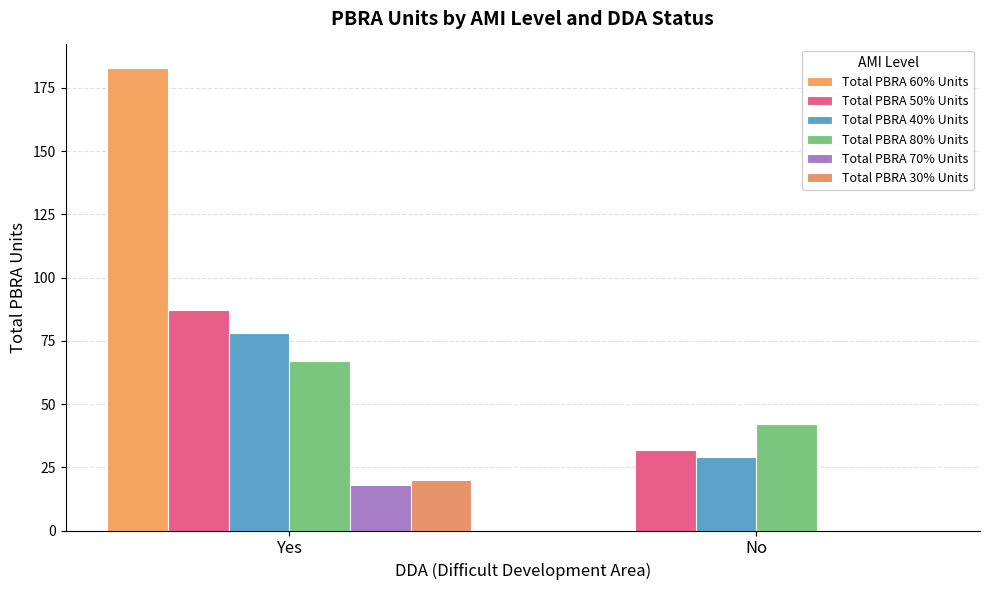

Rank the series at No from highest to lowest value.

Total PBRA 80% Units, Total PBRA 50% Units, Total PBRA 40% Units, Total PBRA 60% Units, Total PBRA 70% Units, Total PBRA 30% Units